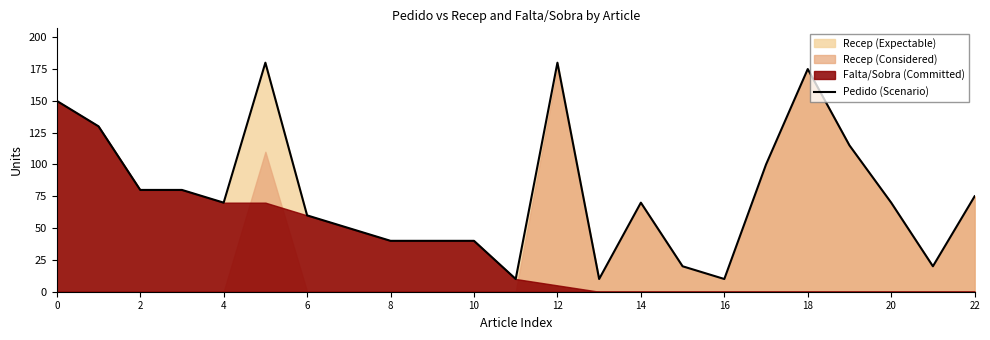

How many lines are shown in the chart?

1